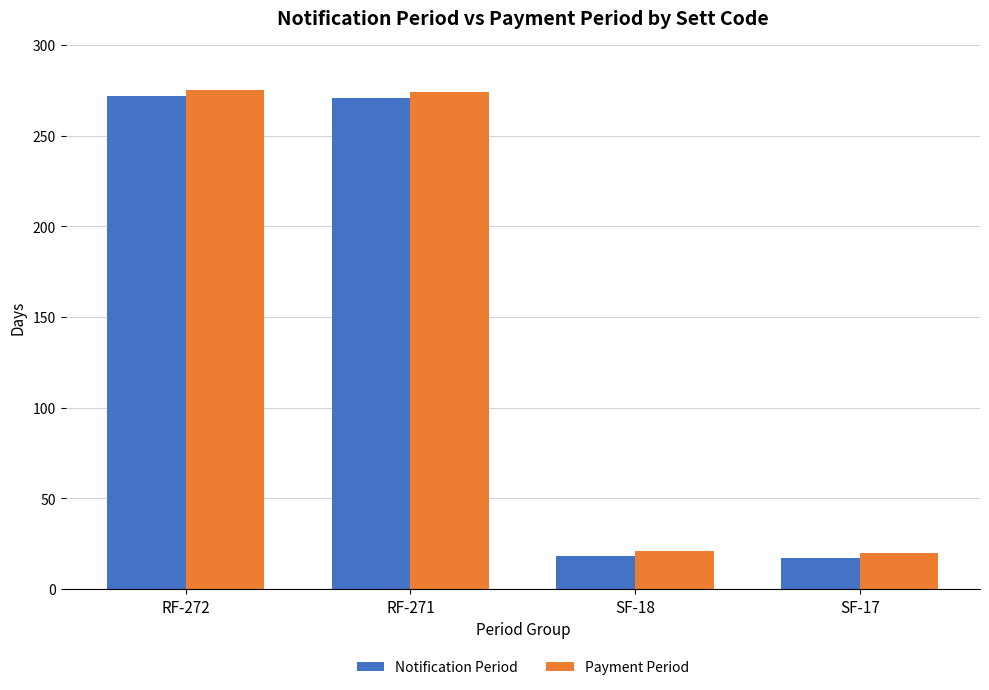

What is the smallest value displayed?

17